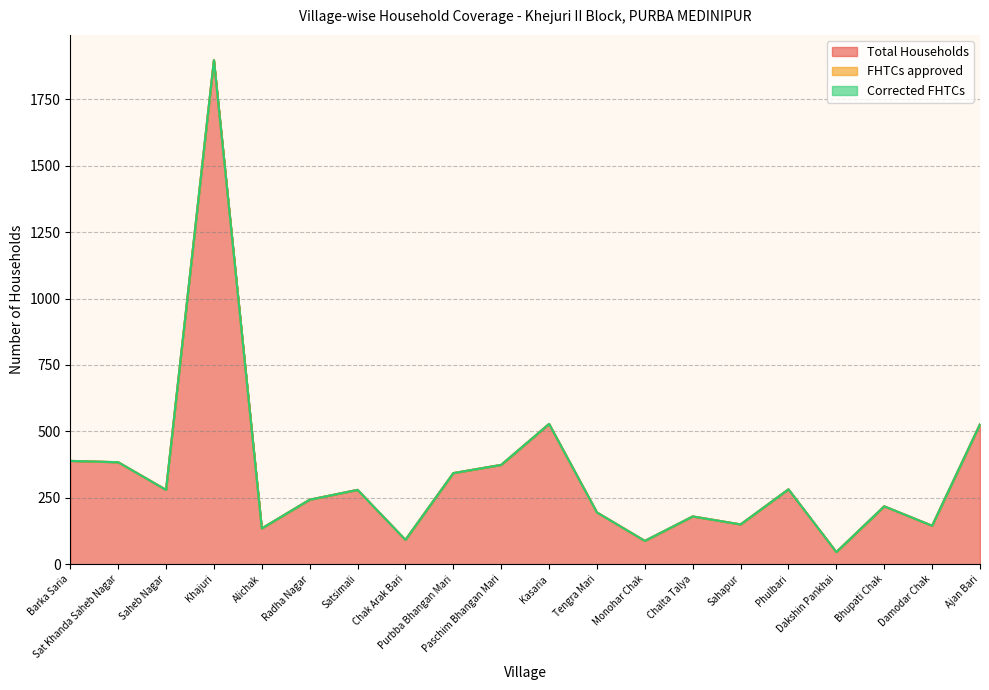

Is the value of Total Households at Khajuri greater than the value of Corrected FHTCs at Kasaria?

Yes